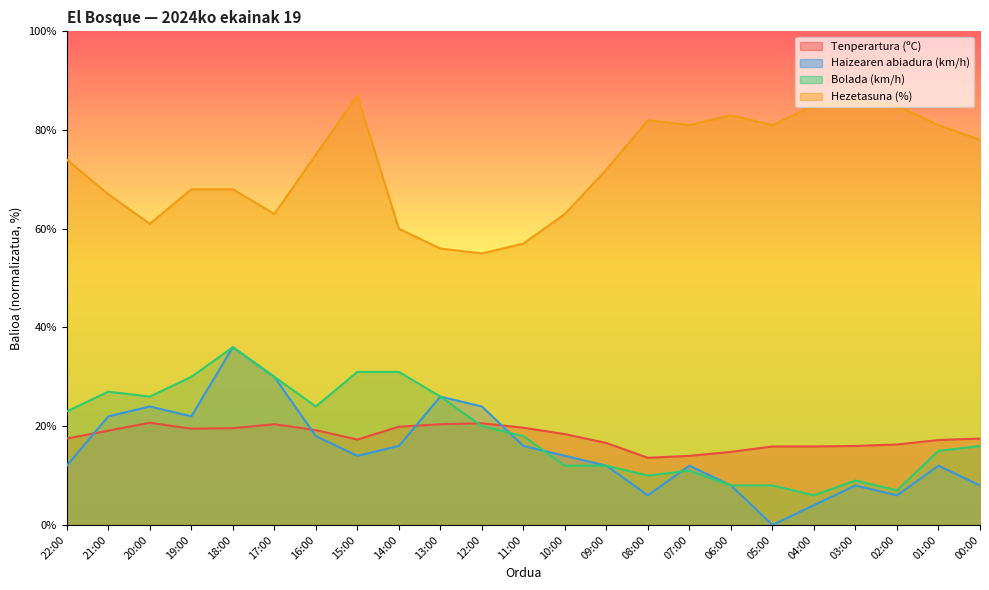

Rank the categories by Tenperartura (ºC) value from highest to lowest.

20:00, 12:00, 17:00, 13:00, 14:00, 11:00, 18:00, 19:00, 16:00, 21:00, 10:00, 22:00, 00:00, 15:00, 01:00, 09:00, 02:00, 03:00, 05:00, 04:00, 06:00, 07:00, 08:00